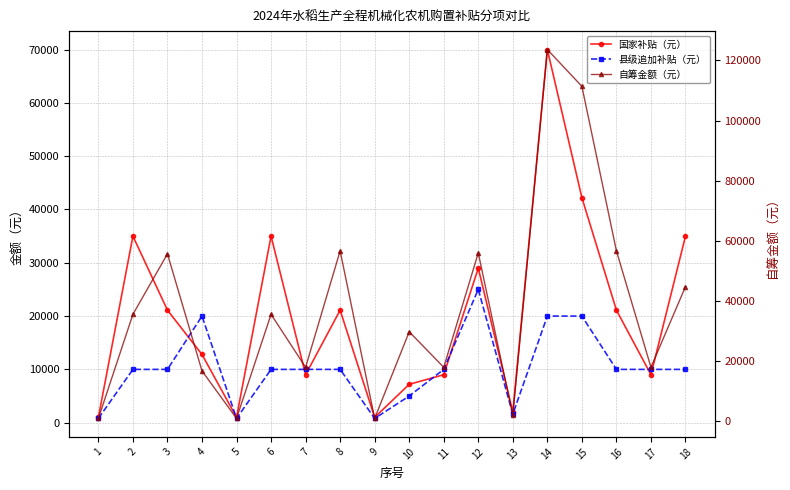

Which series has the widest spread of values?

自筹金额（元）